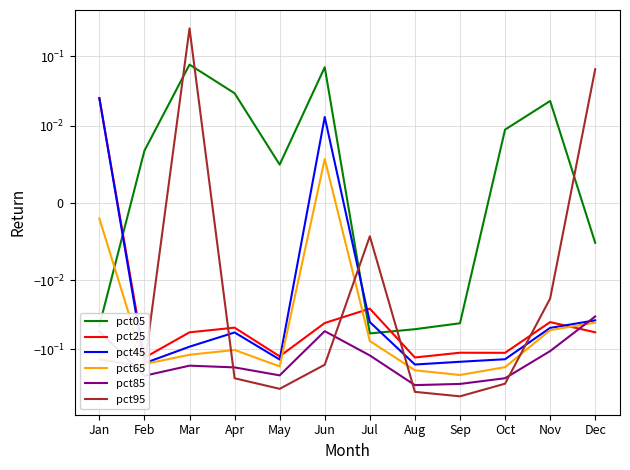

Between Nov and Dec, which series saw the biggest shift?

pct95